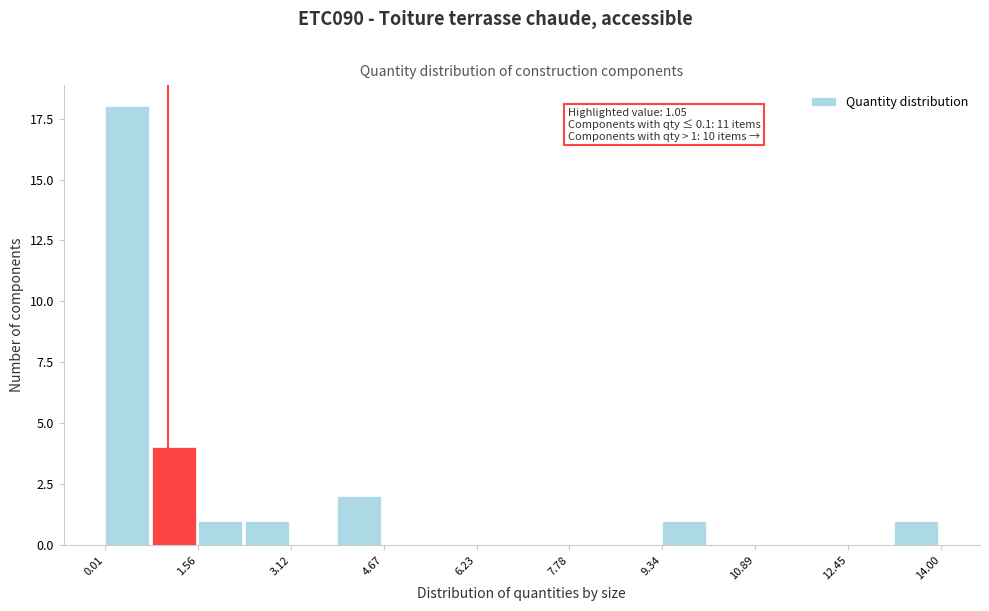

Around what value on the x-axis is the tallest bar? Give the approximate position of its centre, as read against the axis.

0.4